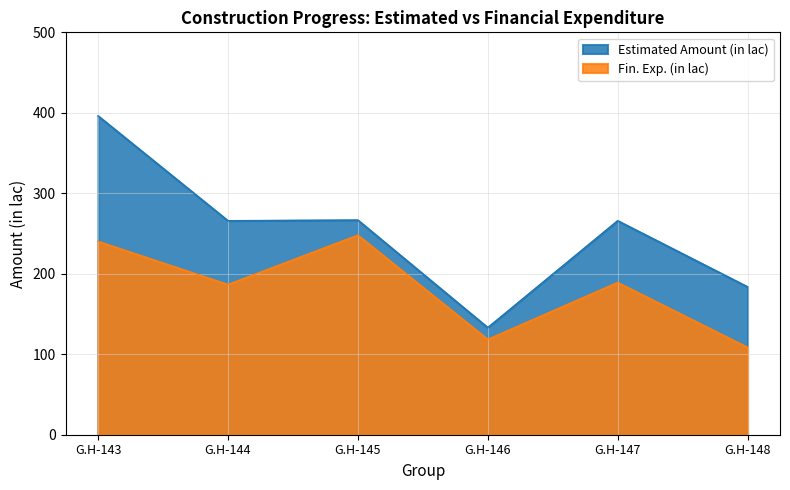

True or false: Estimated Amount (in lac) and Fin. Exp. (in lac) cross at least once.

False